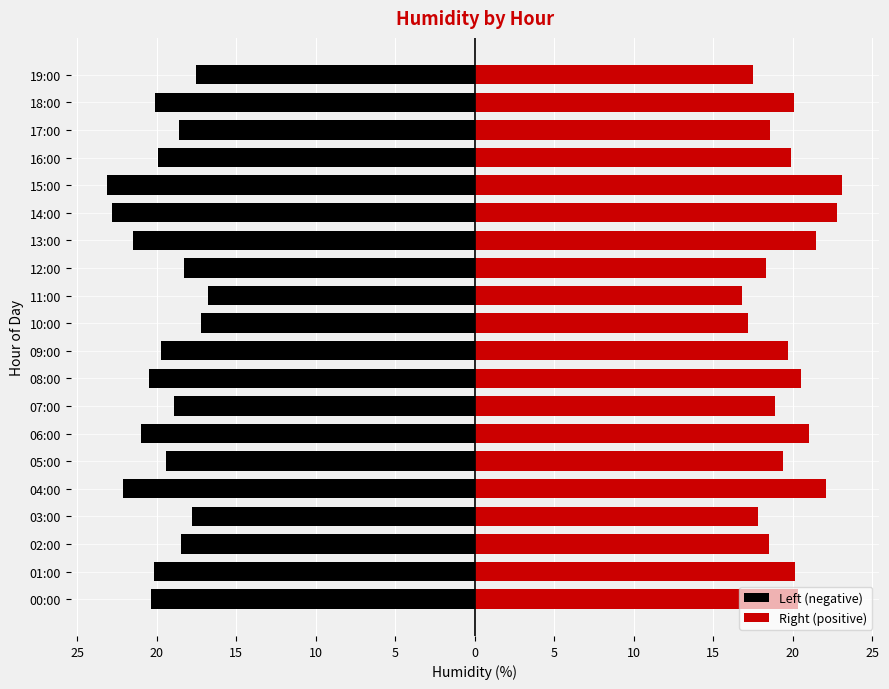

Which series changed the most between 12:00 and 16:00?

Left (negative)